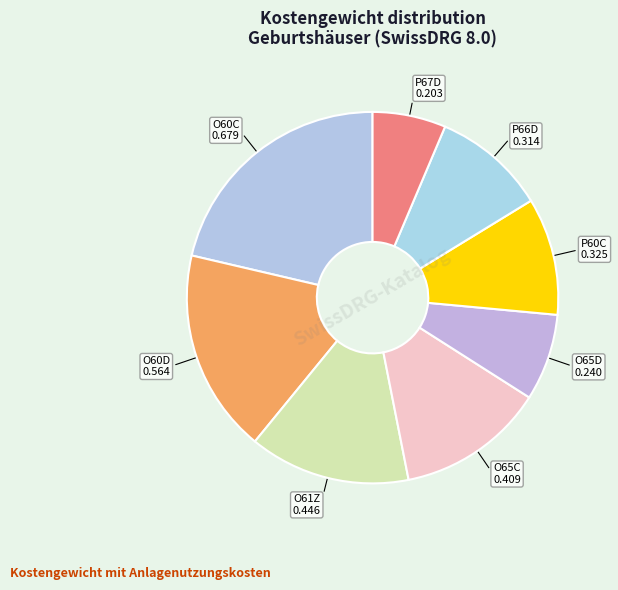

Is the sum of O60D and O60C greater than half?

No